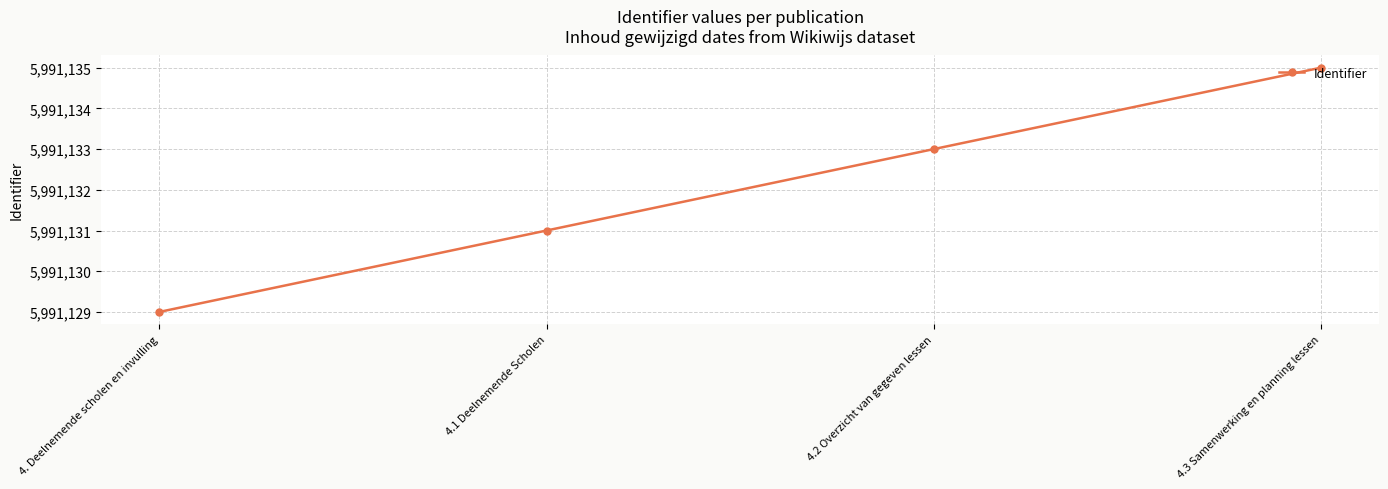

What is the minimum value shown in the chart?

5991129